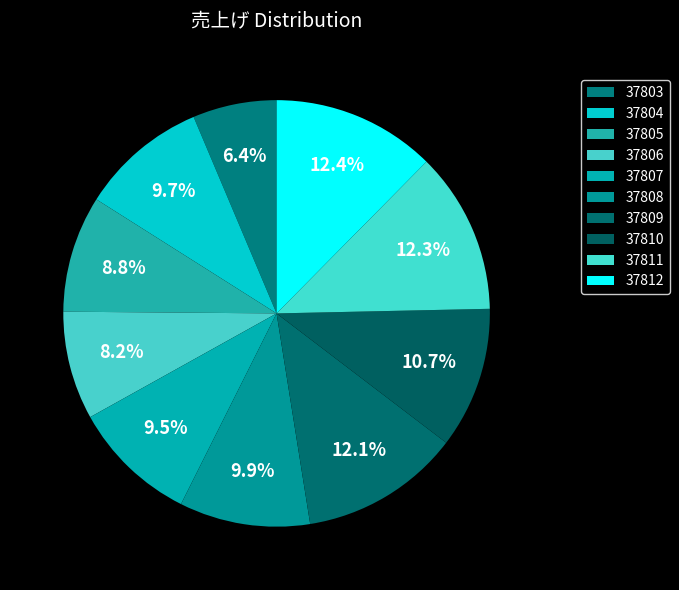

What is the total percentage of 37806 and 37803?

14.6%